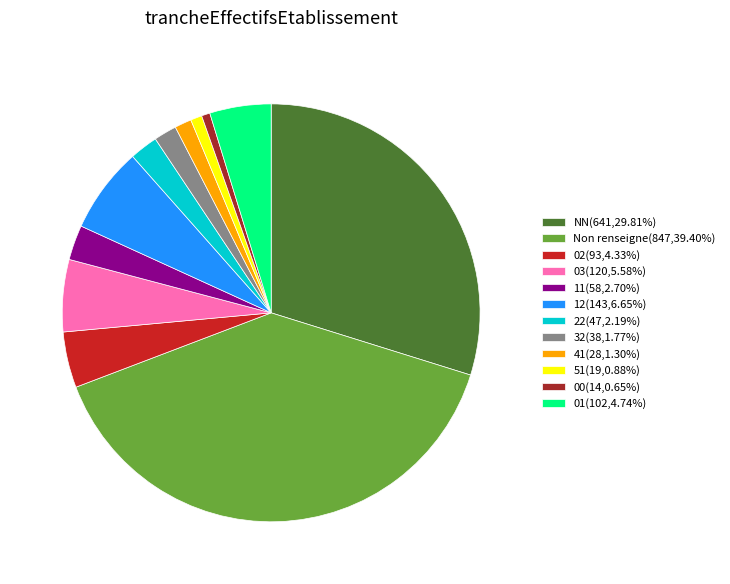

Combined, do 32(38,1.77%) and 00(14,0.65%) account for over 50%?

No